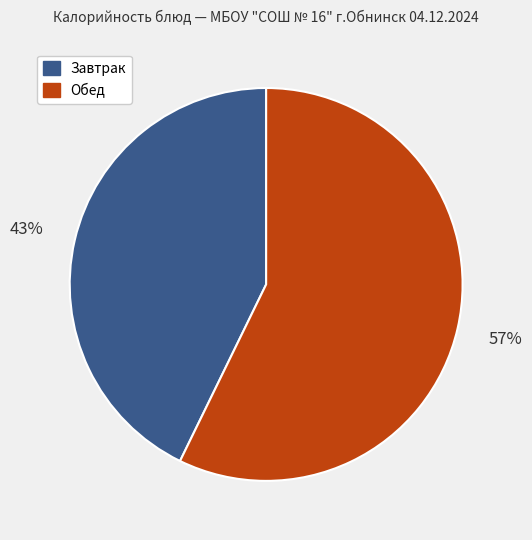

To the nearest percent, what is the difference between the largest and smallest slice percentages?

14%